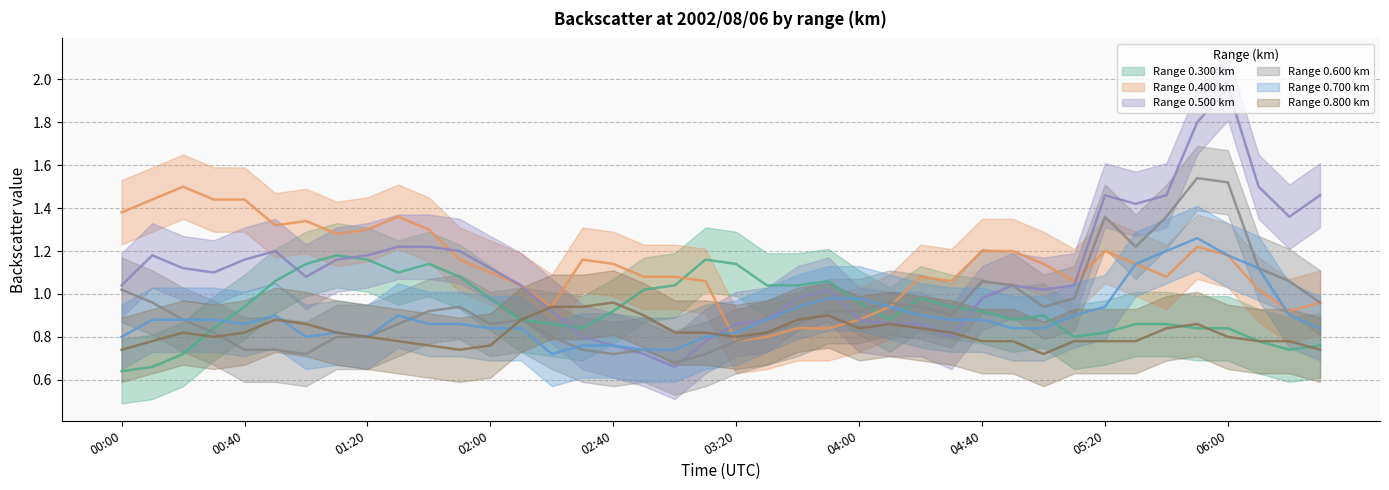

List the labels in order of 0.300 value, smallest first.

00:00, 00:20, 02:20, 02:30, 00:10, 03:20, 05:00, 05:10, 06:00, 06:30, 00:30, 02:40, 03:50, 04:10, 04:30, 05:30, 06:10, 06:20, 00:40, 01:50, 02:10, 04:20, 04:50, 05:20, 05:50, 05:40, 01:30, 01:40, 03:10, 04:00, 00:50, 01:00, 01:10, 01:20, 03:40, 02:50, 03:00, 04:40, 02:00, 03:30